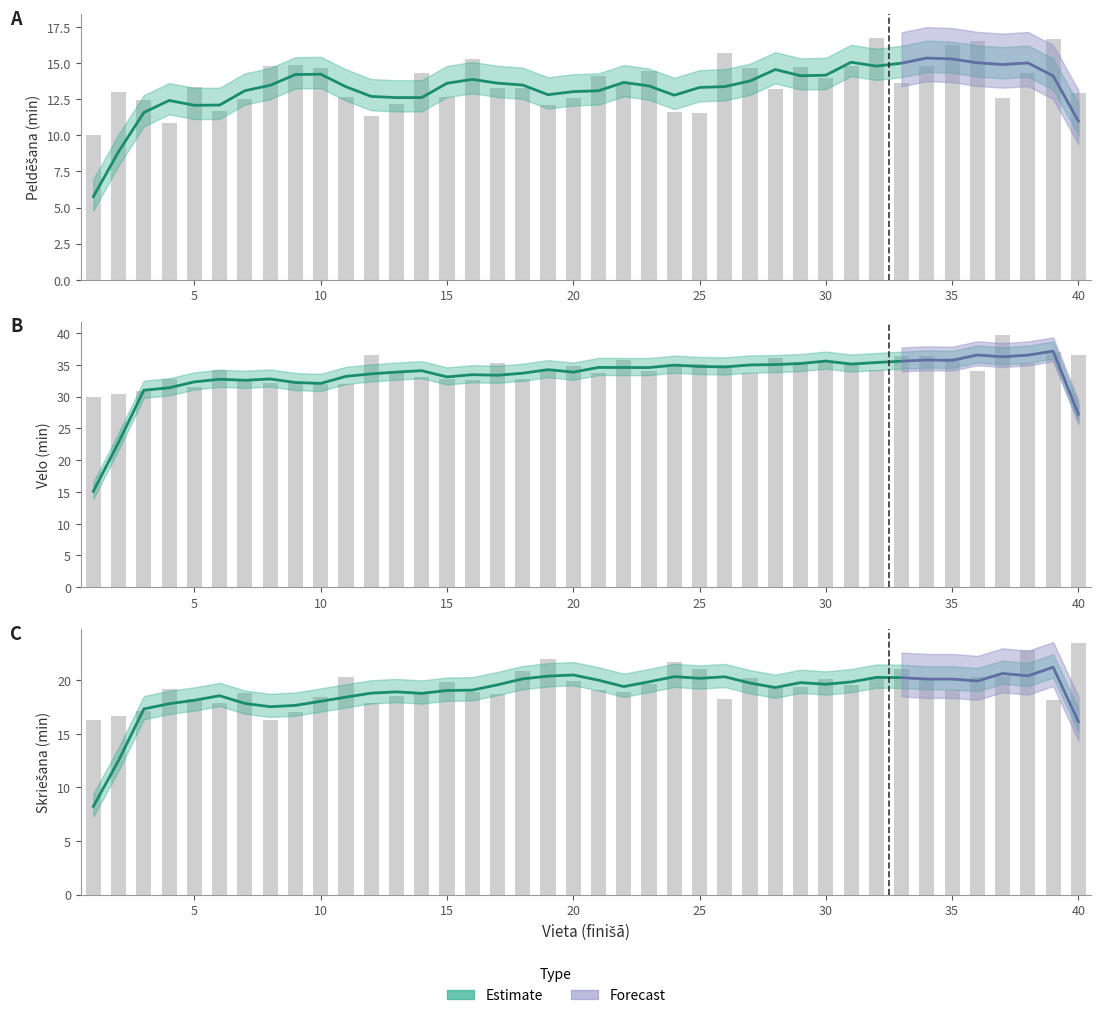

At which category is the sum across all series the highest?

40